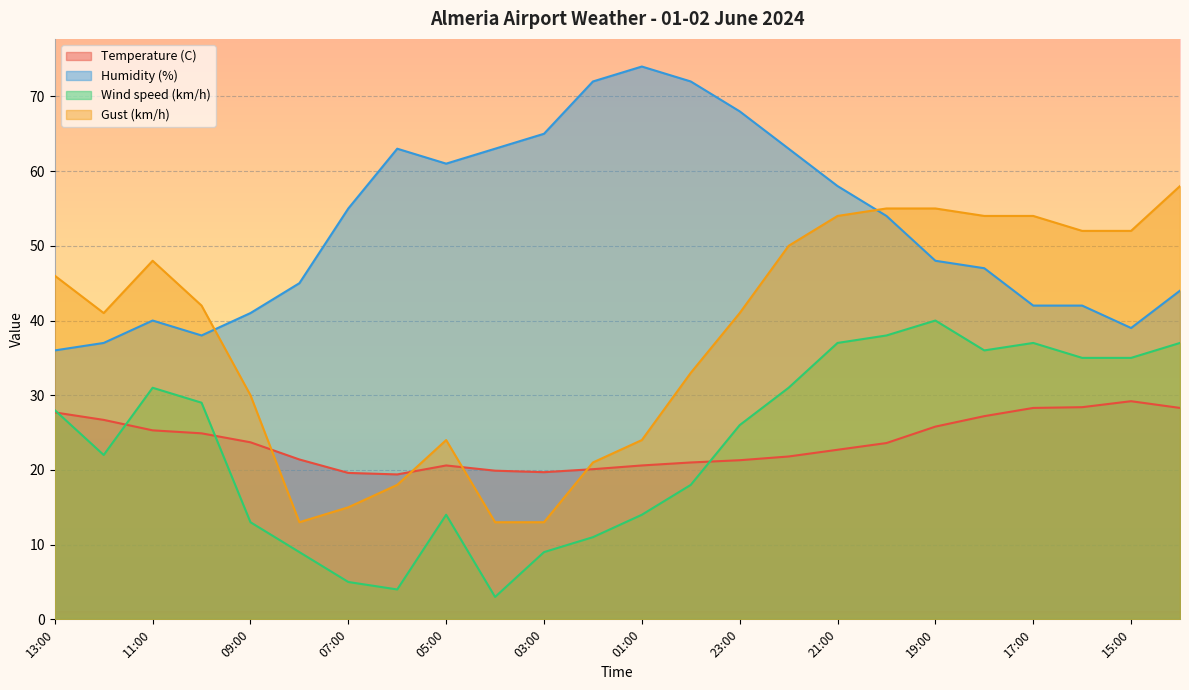

Is it true that Temperature (C) equals 21.8 at 22:00?

True